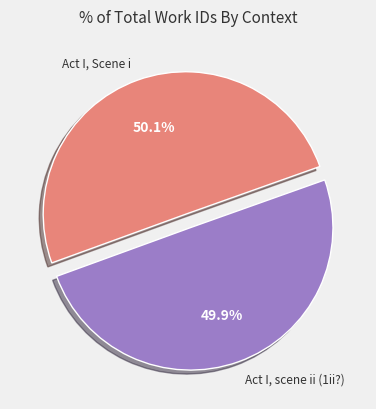

Rank the categories by value from highest to lowest.

Act I, Scene i, Act I, scene ii (1ii?)